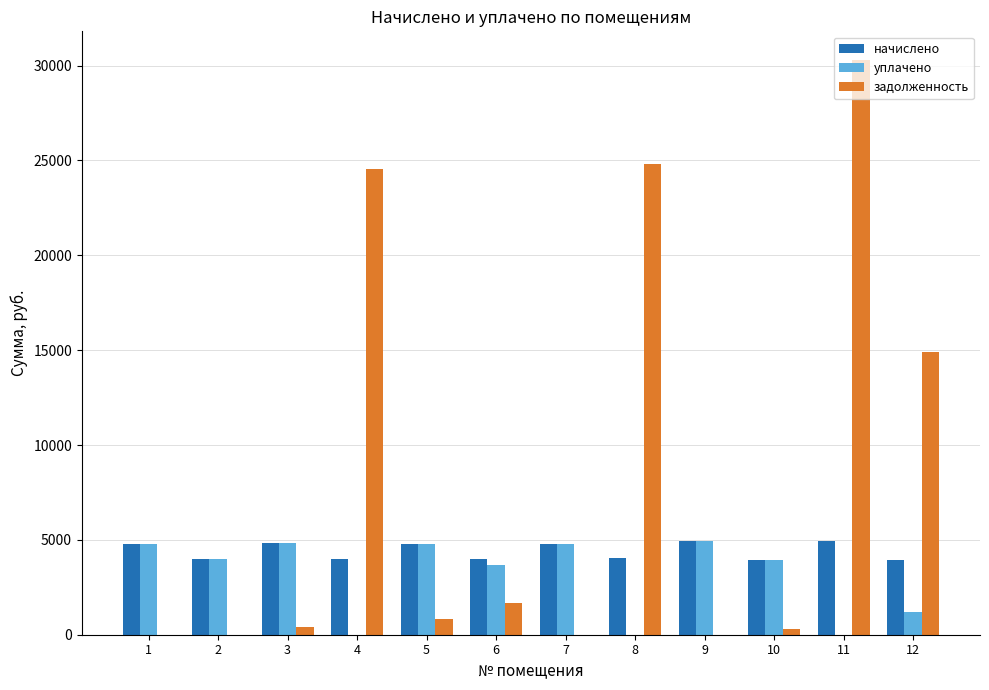

What is the maximum value for начислено?

4924.0